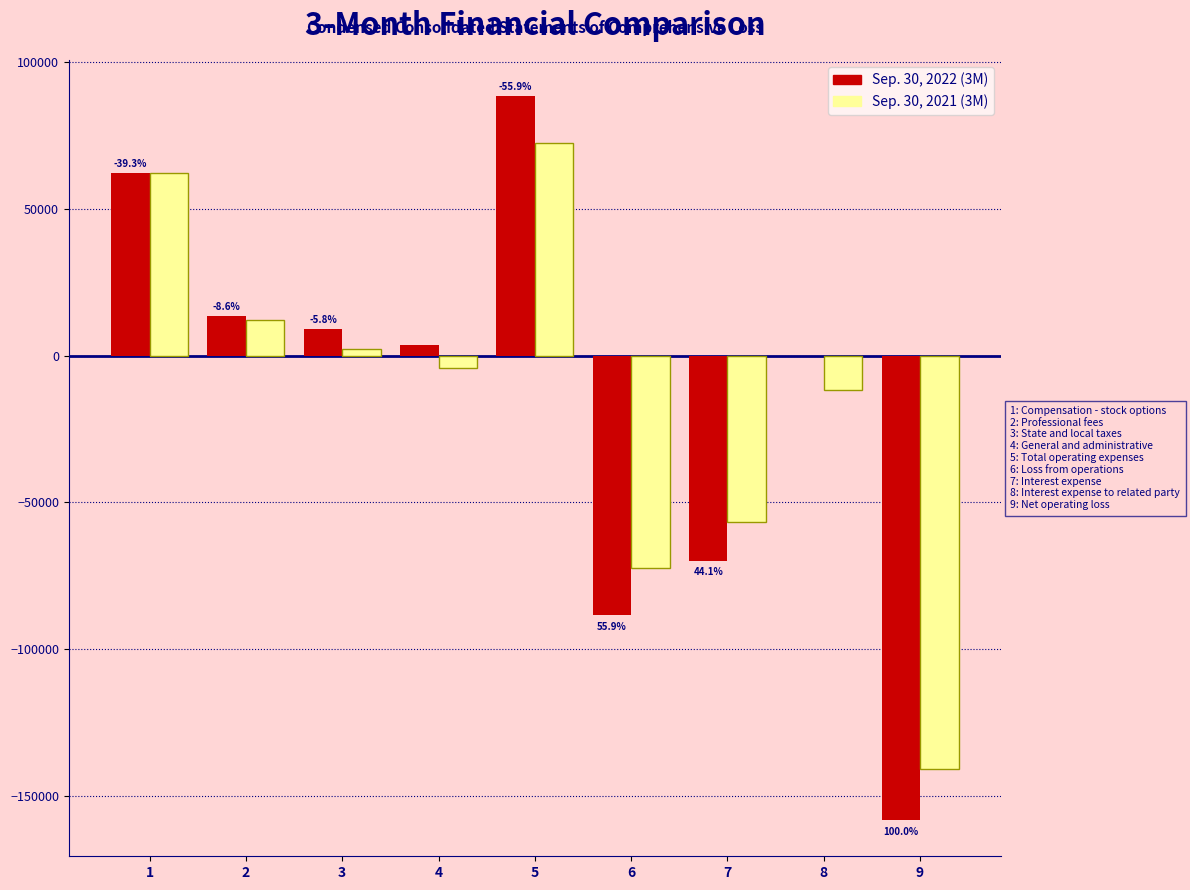

Reading left to right, extract all data points from this chart.

Sep. 30, 2022 (3M): 1=62209	2=13603	3=9135	4=3502	5=88449	6=-88449	7=-69913	8=0	9=-158362
Sep. 30, 2021 (3M): 1=62209	2=12094	3=2358	4=-4277	5=72384	6=-72384	7=-56829	8=-11649	9=-140862